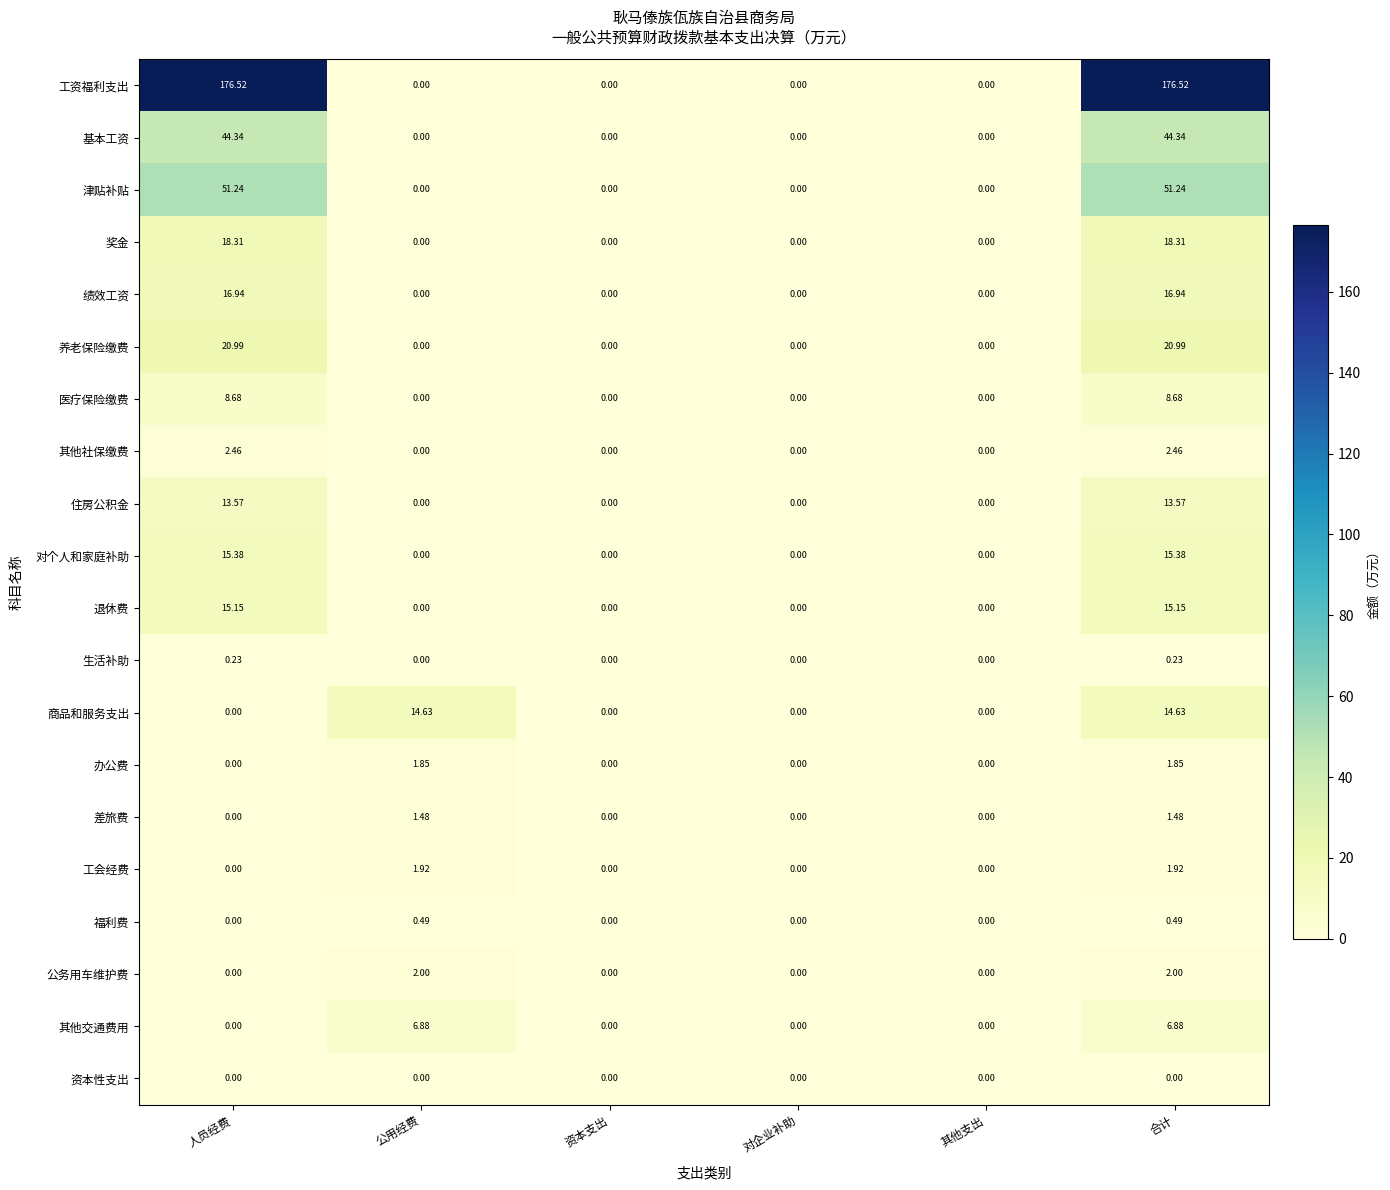

How many positive values does the 福利费 series have?

2